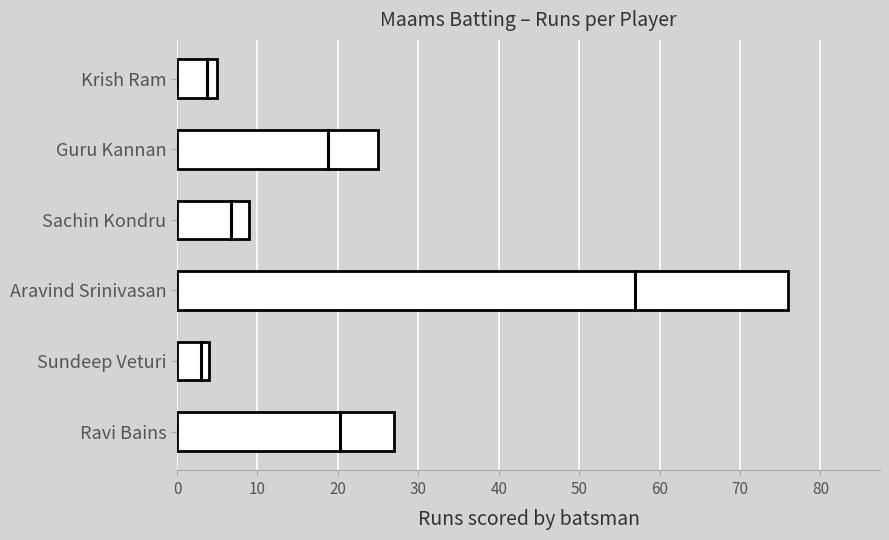

What is the sum of all values?

146